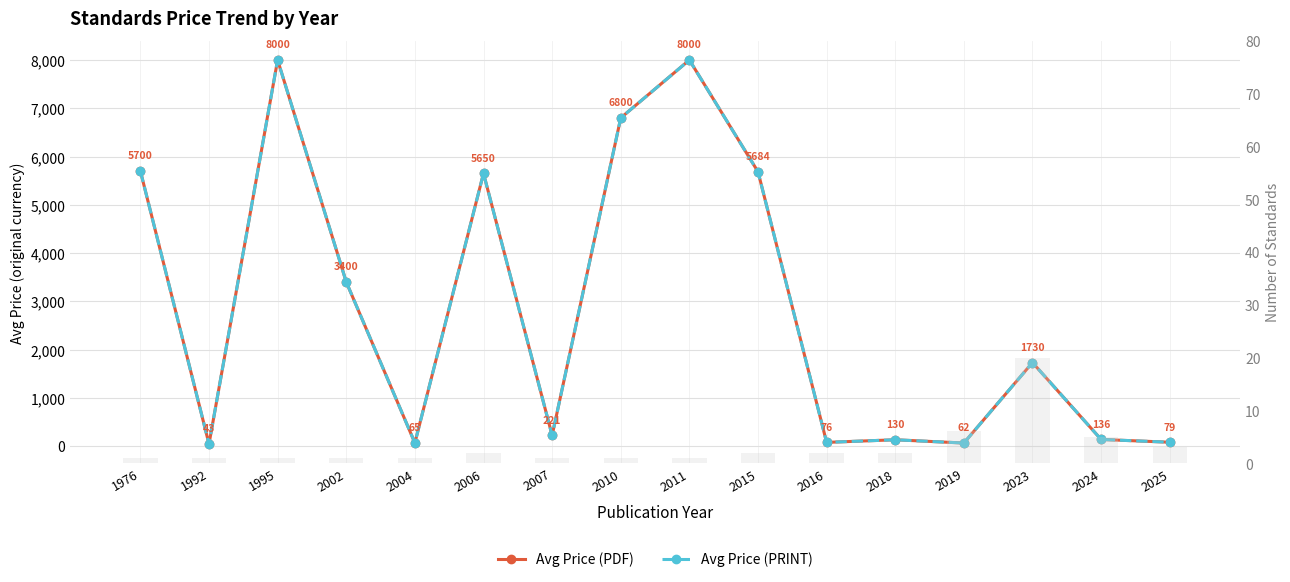

At which label is Avg Price (PRINT) closest to 4021?

2002